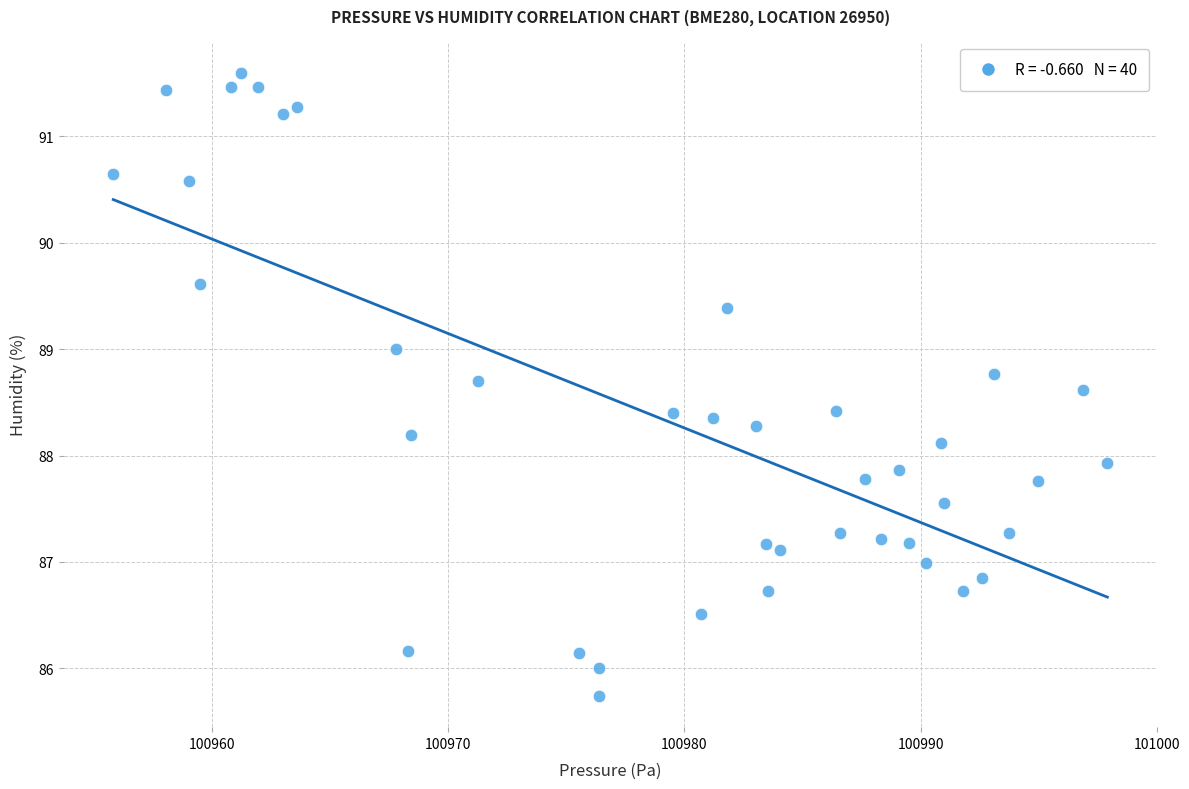

What is the range of Y values (max minus min)?

5.9